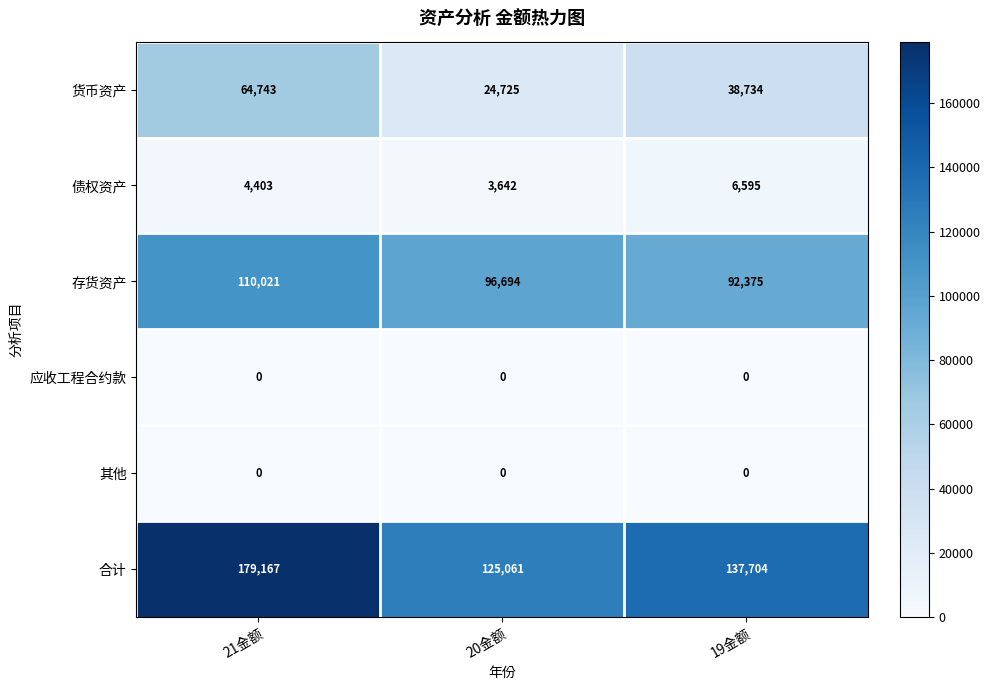

Reading right to left, transcribe all the data shown in this chart.

货币资产: 19金额=38734	20金额=24725	21金额=64743
债权资产: 19金额=6595	20金额=3642	21金额=4403
存货资产: 19金额=92375	20金额=96694	21金额=110021
应收工程合约款: 19金额=0	20金额=0	21金额=0
其他: 19金额=0	20金额=0	21金额=0
合计: 19金额=137704	20金额=125061	21金额=179167